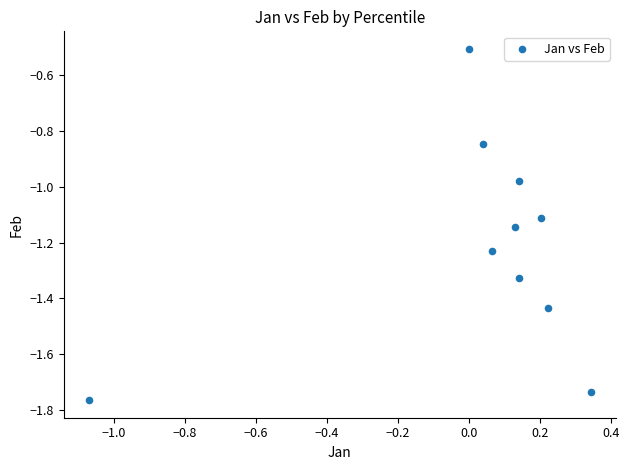

What is the range of X values (max minus min)?

1.4